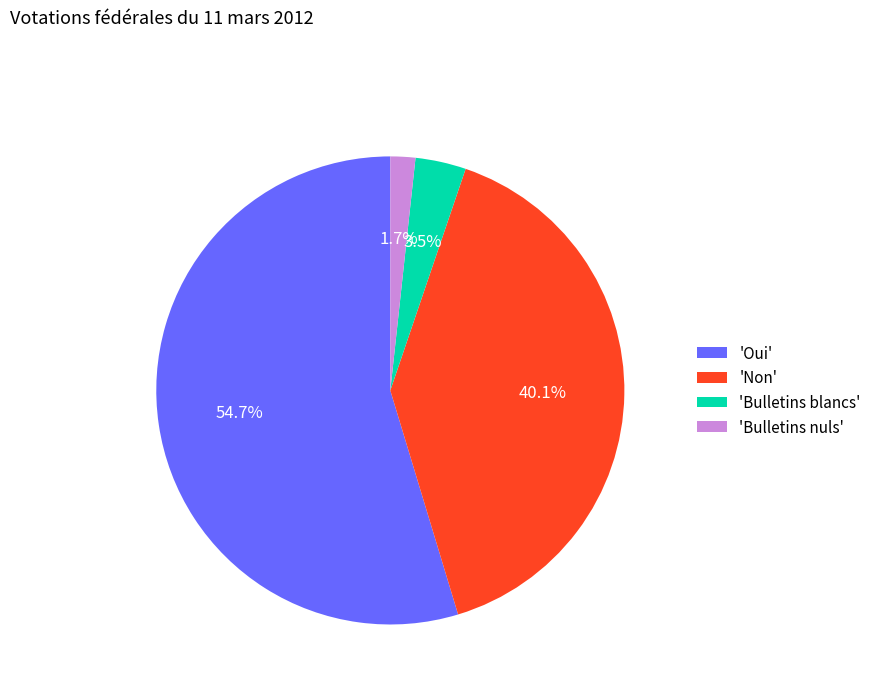

What is the smallest slice in the pie chart?

'Bulletins nuls'